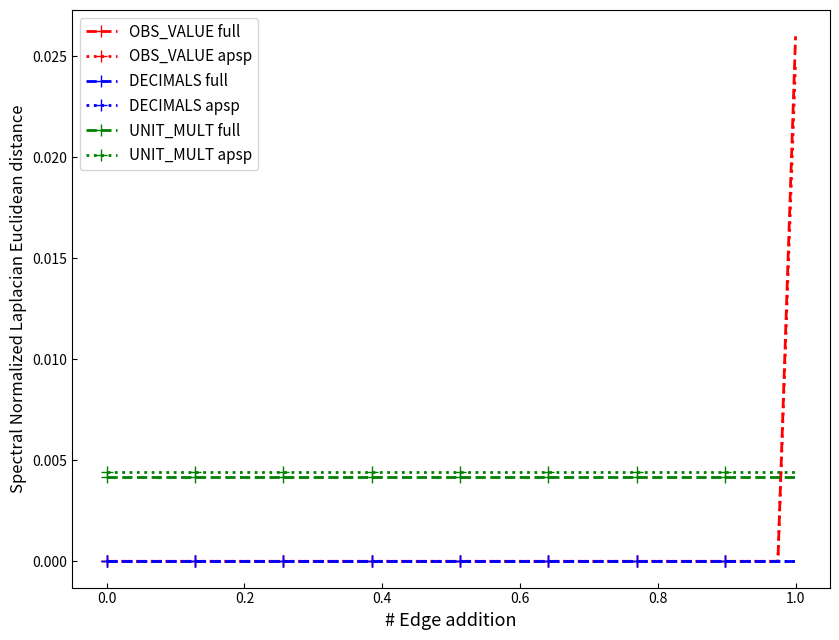

Does the chart have visible grid lines?

No